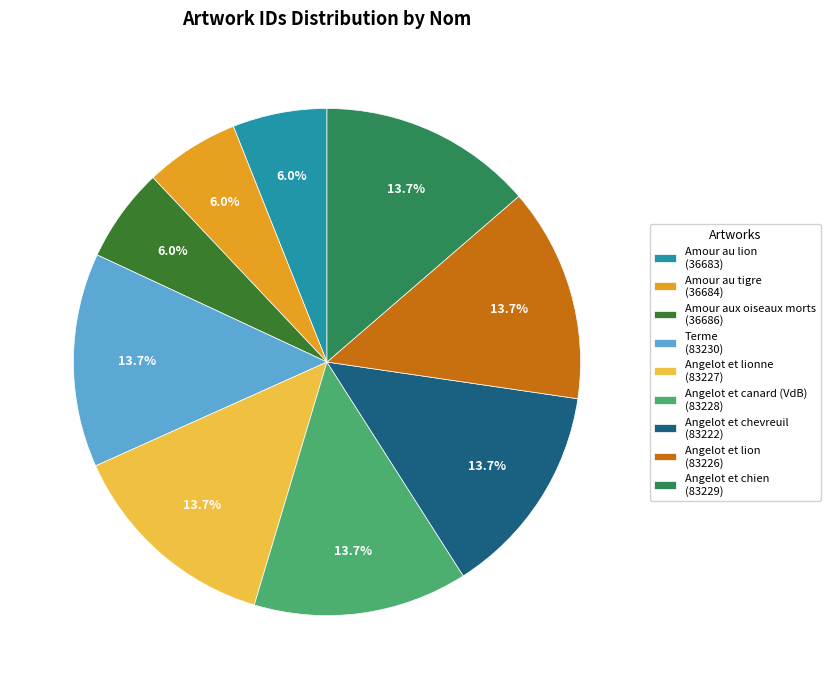

Which has a higher value, Angelot et lionne (83227) or Amour au lion (36683)?

Angelot et lionne (83227)